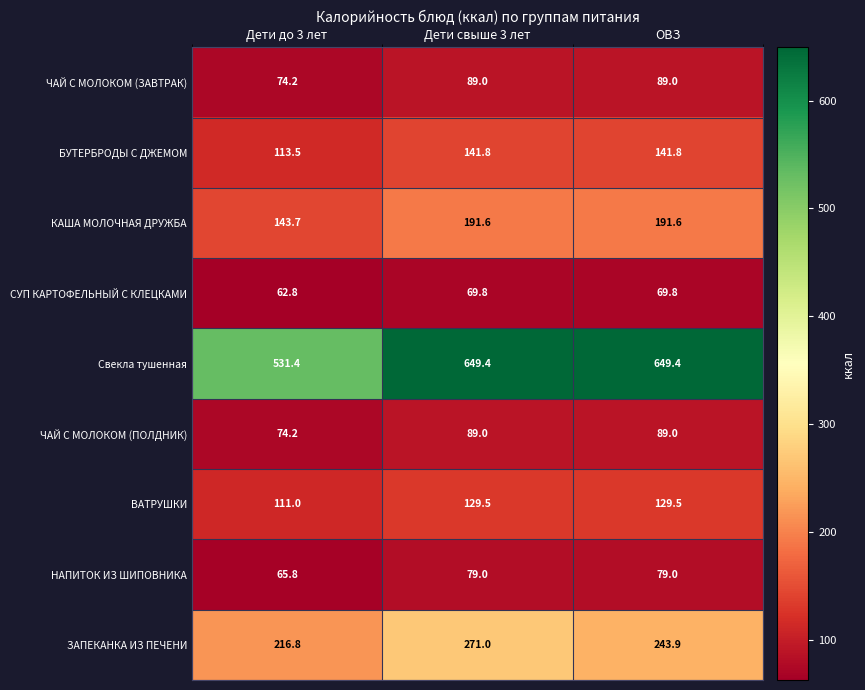

At which category is the sum across all series the highest?

Дети свыше 3 лет